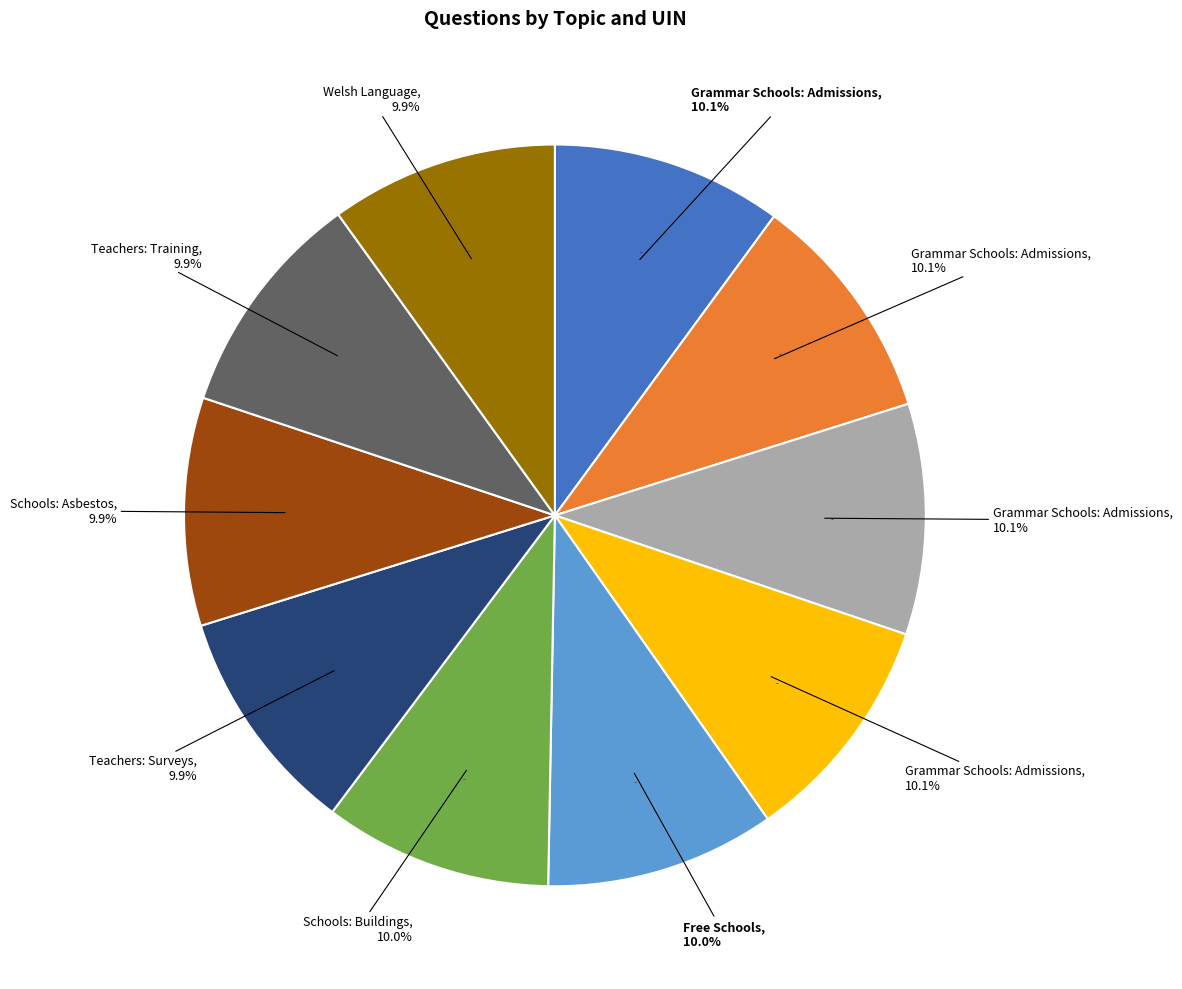

To the nearest percent, what is the combined percentage of Schools: Asbestos (220503) and Grammar Schools: Admissions (223151)?

20%